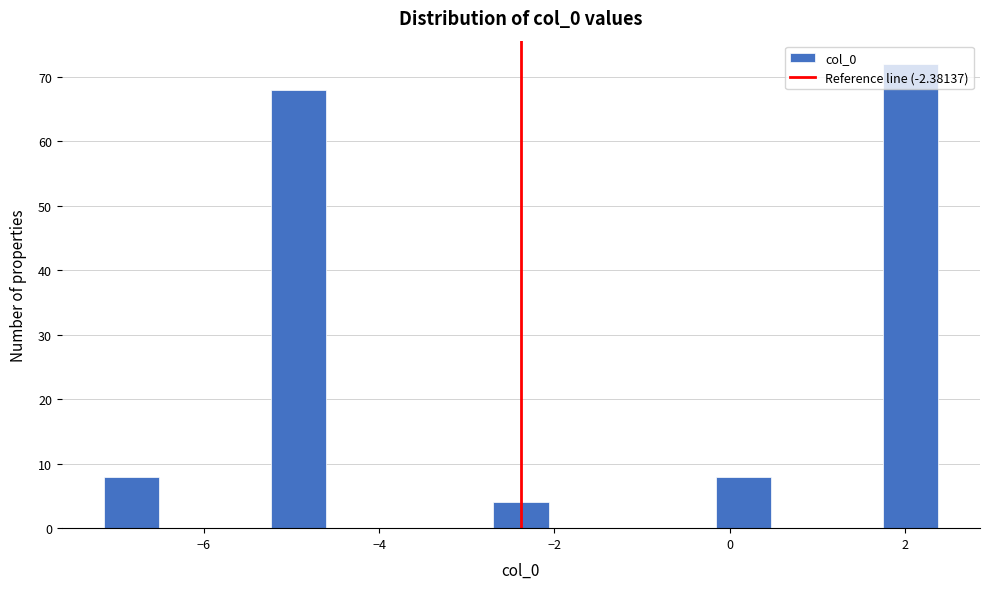

Around what value on the x-axis is the tallest bar? Give the approximate position of its centre, as read against the axis.

2.0